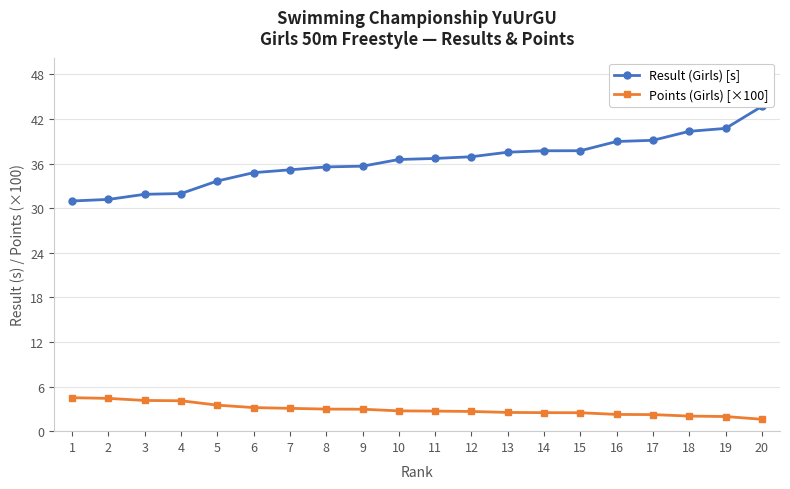

True or false: Points (Girls) [×100] has a value of 2.6 at 12.

True